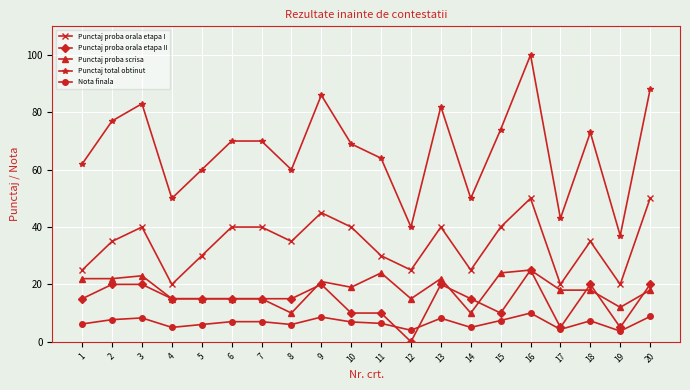

What is the difference between the second highest and second lowest values in the Nota finala series?

4.8